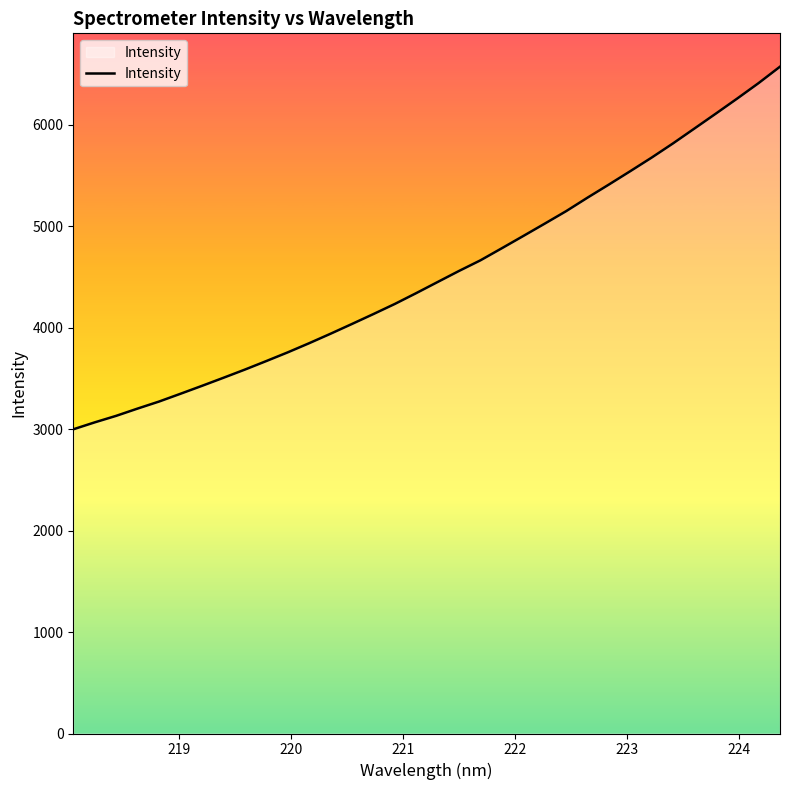

What is the minimum value shown in the chart?

2998.6